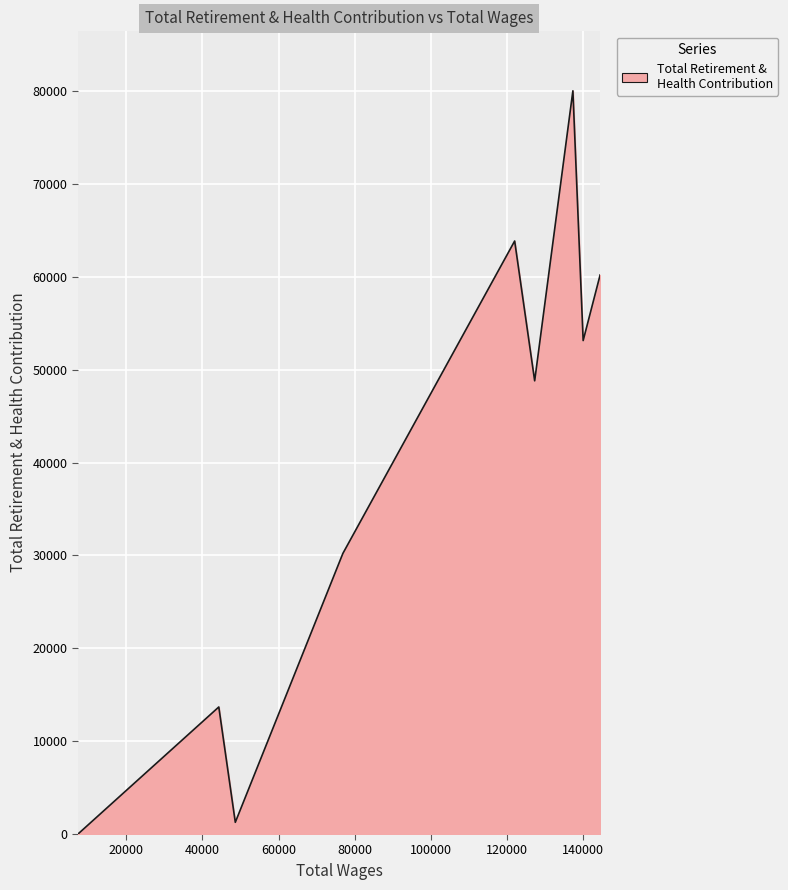

What is the maximum value shown in the chart?

80025